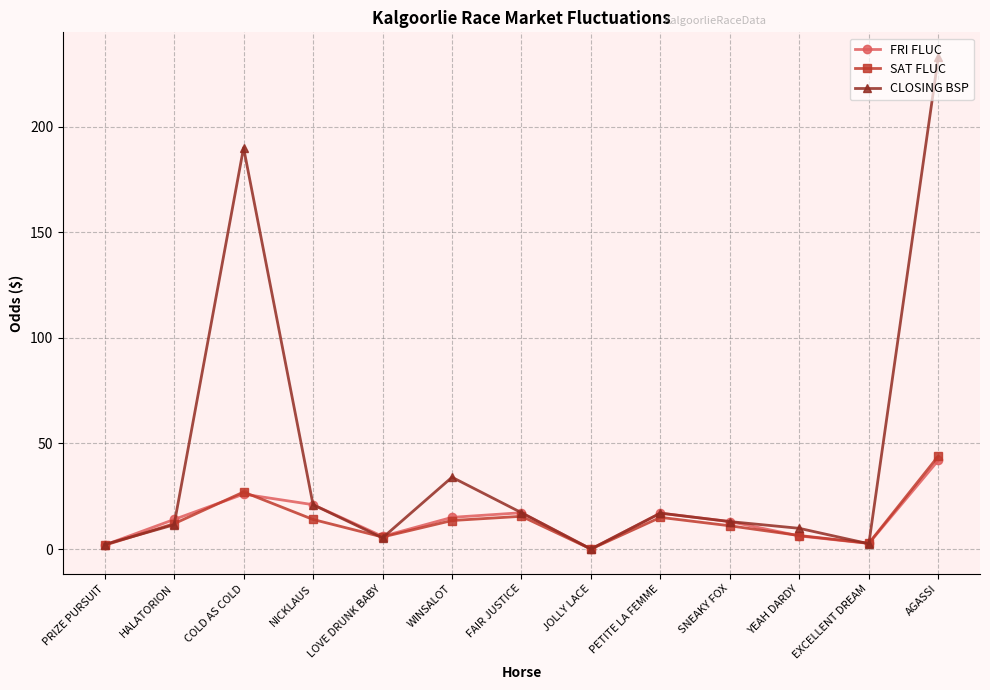

How many interior local valleys does the SAT FLUC series have?

3